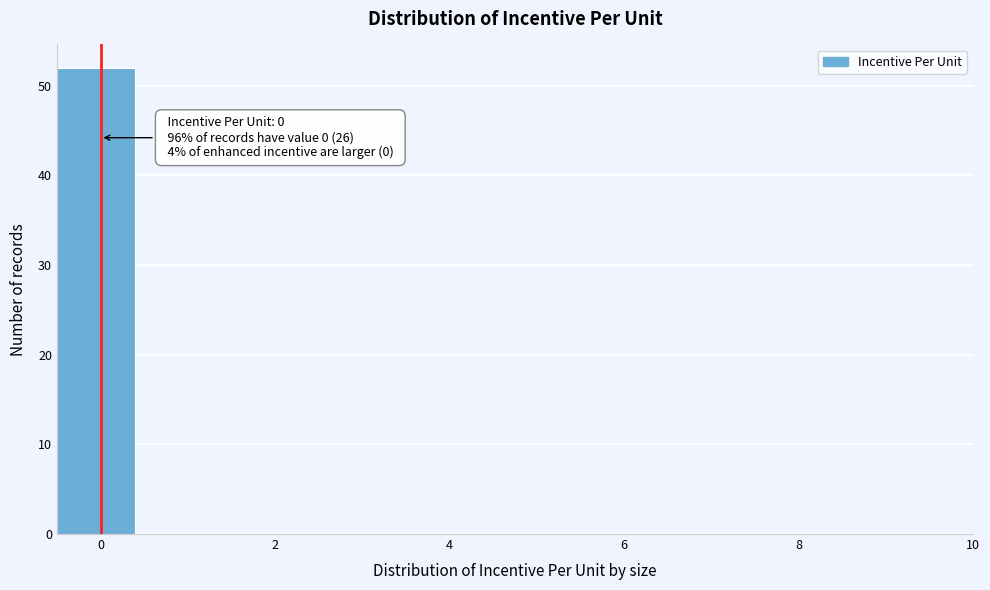

Over which range of the x-axis is the bar tallest?

-0.5 to 0.5